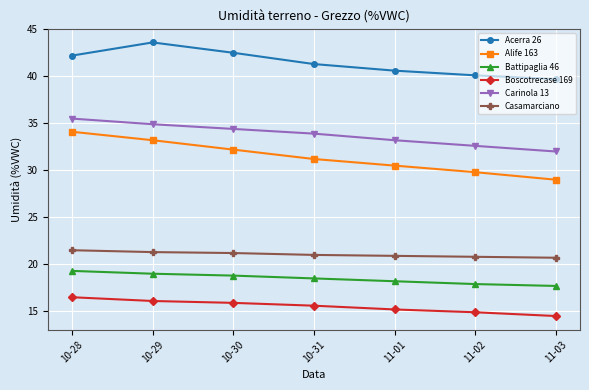

What is the label of the 4th point from the left?

10-31